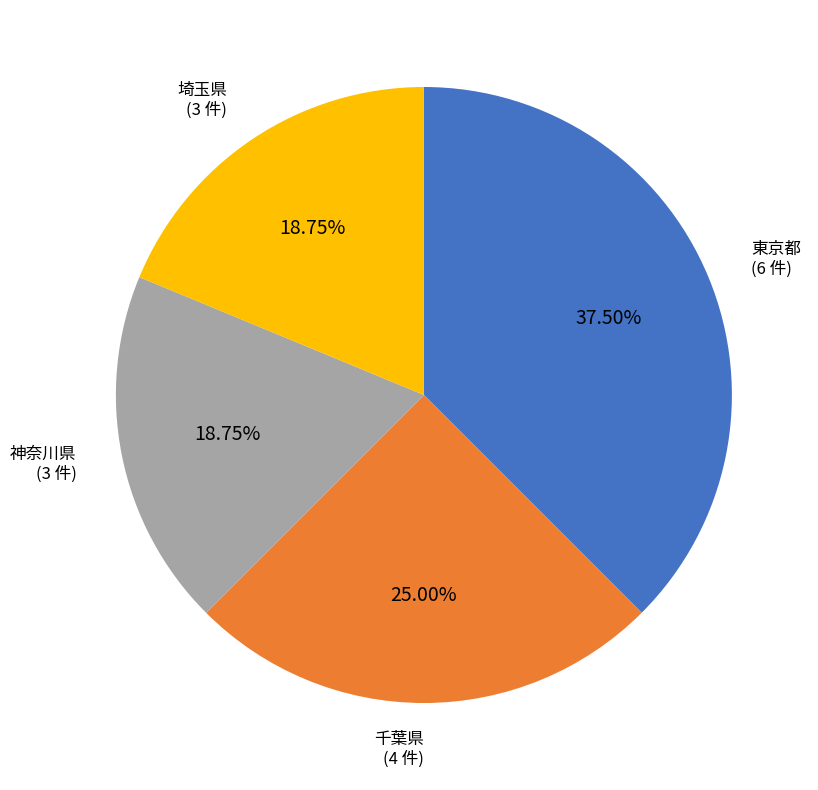

Which has a higher value, 埼玉県 or 千葉県?

千葉県